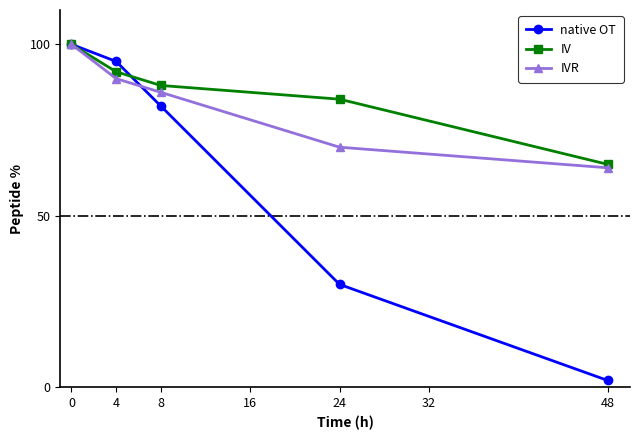

True or false: IV has a value of 65 at 48.

True